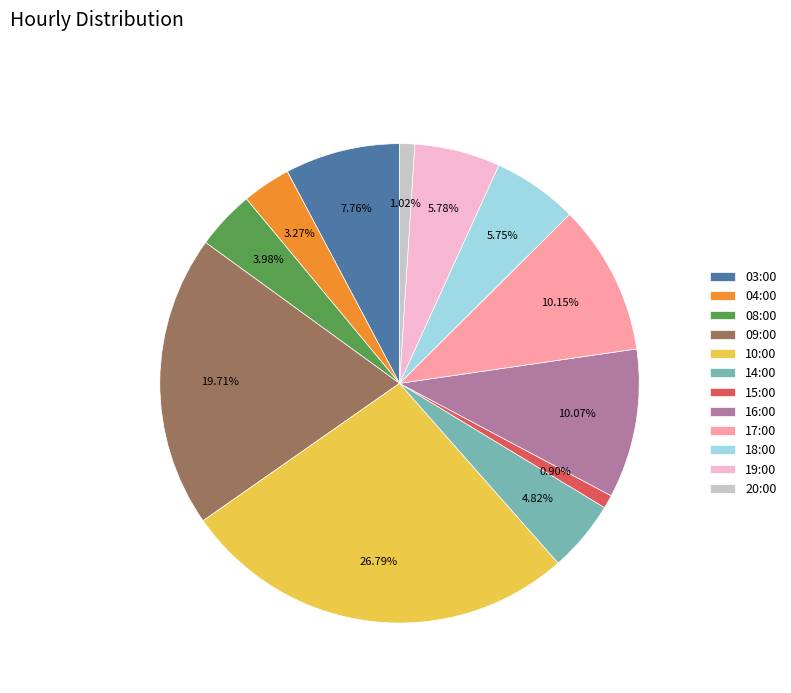

Does 04:00 account for over 50% of the chart?

No